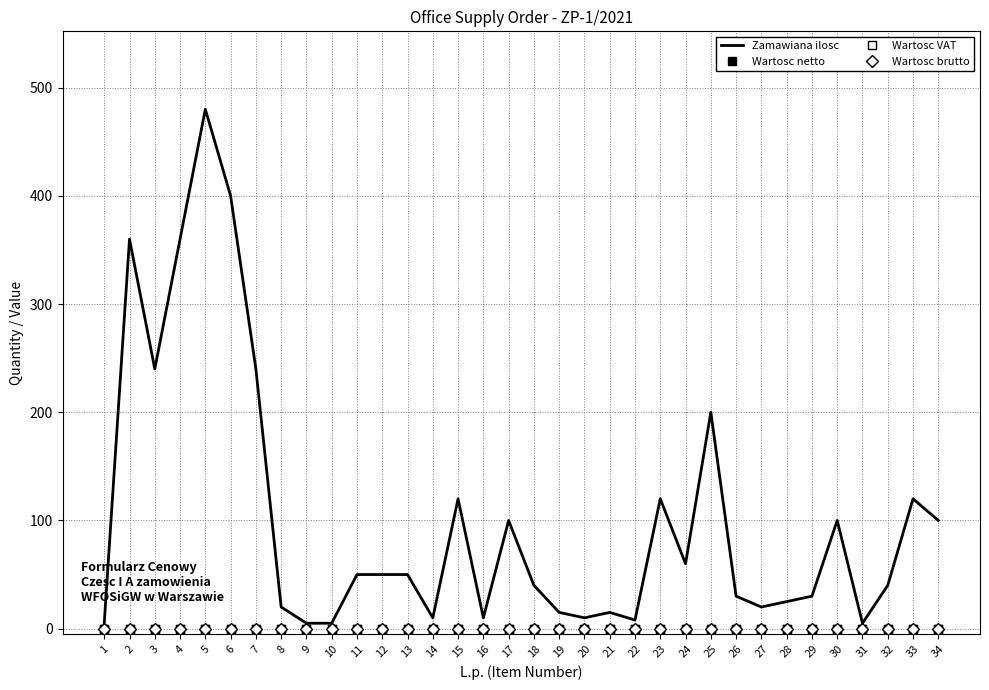

At which category is the sum across all series the highest?

5